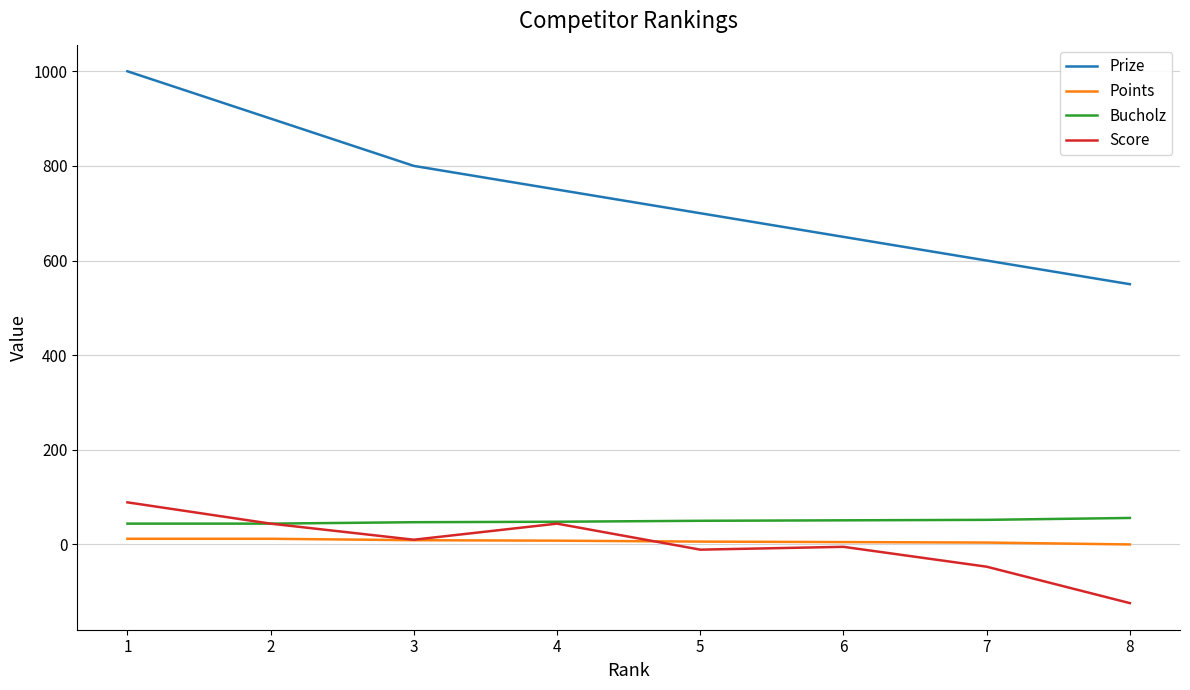

Is the value of Points at 6 greater than the value of Score at 7?

Yes